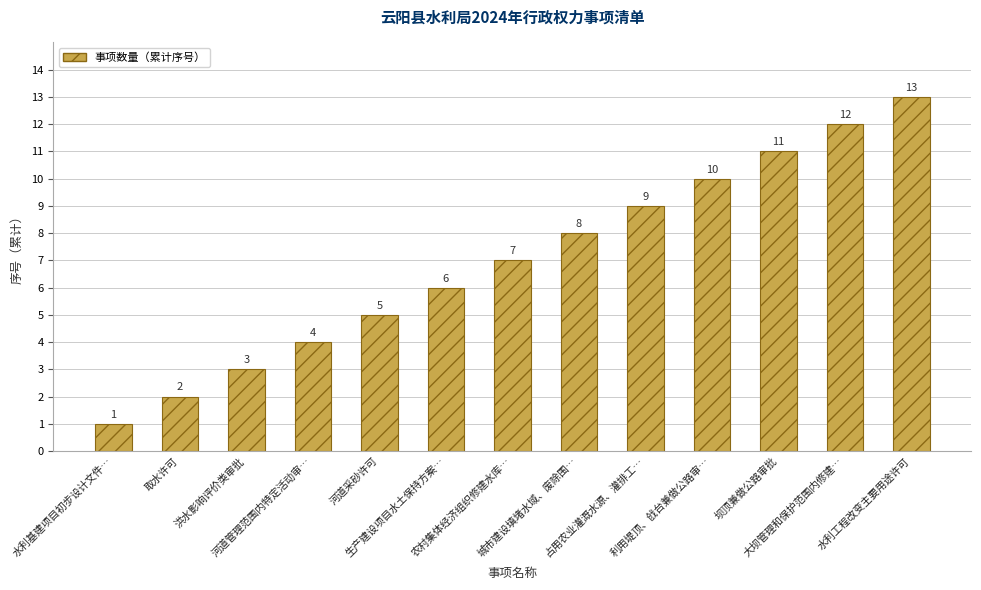

Which label corresponds to the smallest value in the chart?

水利基建项目初步设计文件…